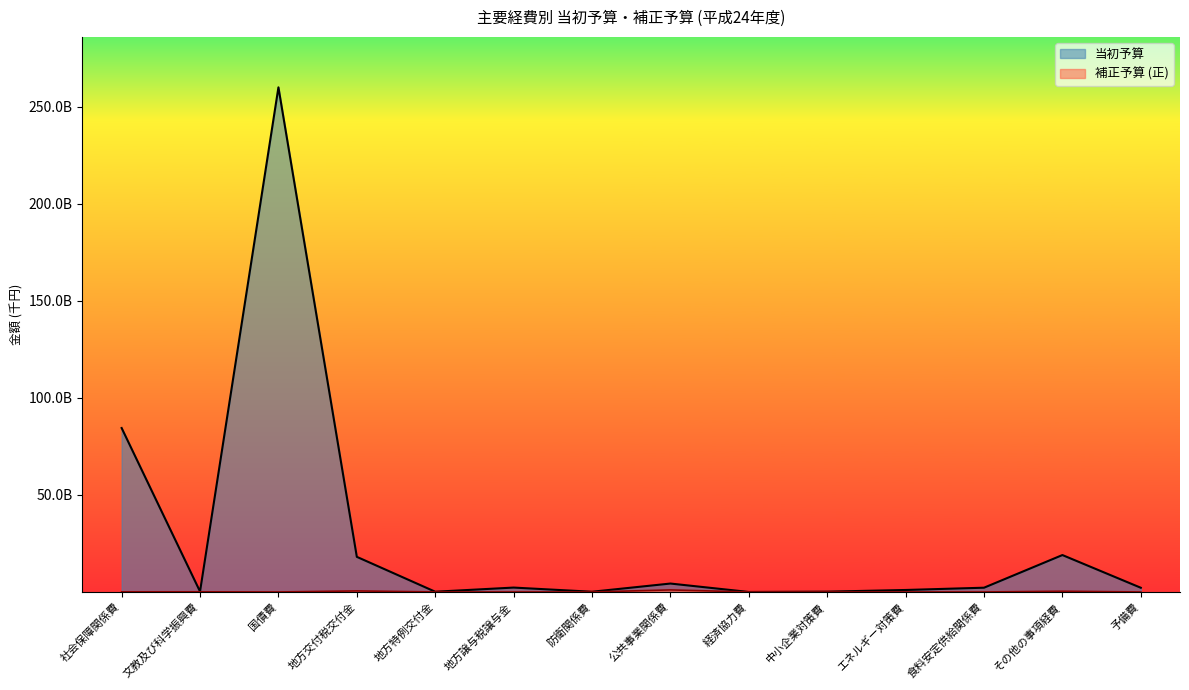

The chart shows a value of 127467000 at 地方特例交付金. True or false?

True